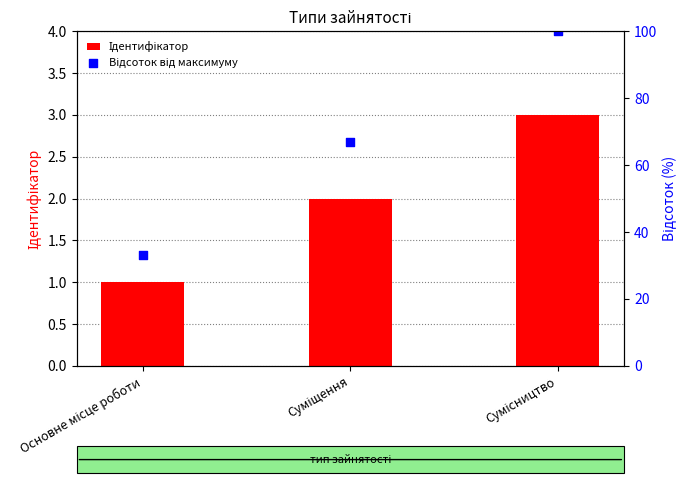

Is the value of Відсоток від максимуму at Сумісництво greater than the value of Ідентифікатор at Сумісництво?

Yes